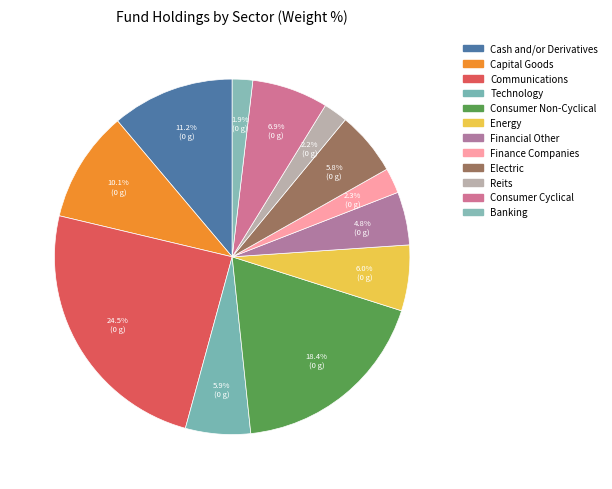

Is there any slice that represents more than half of the pie?

No